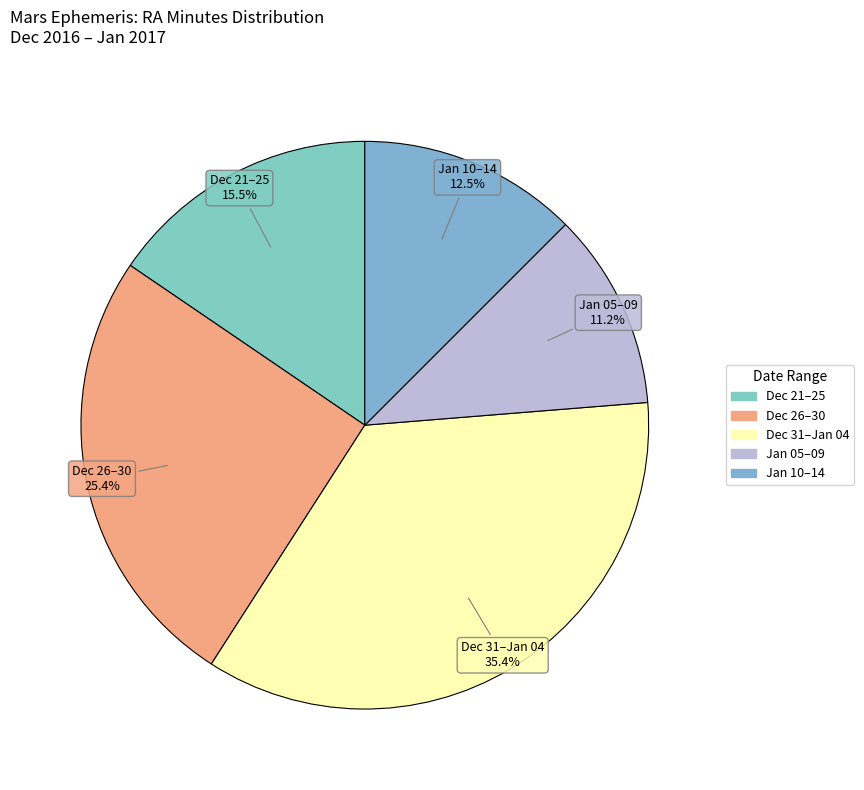

To the nearest percent, what is the average slice percentage?

20%